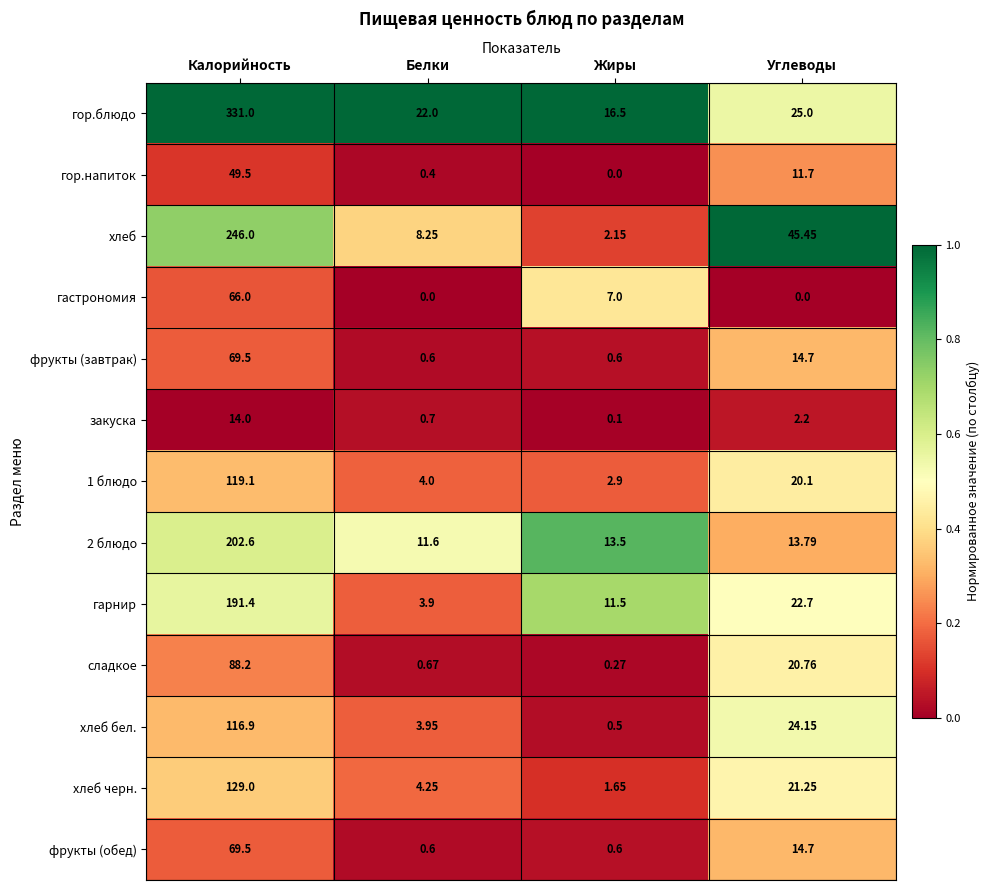

Which series has the widest spread of values?

гор.блюдо